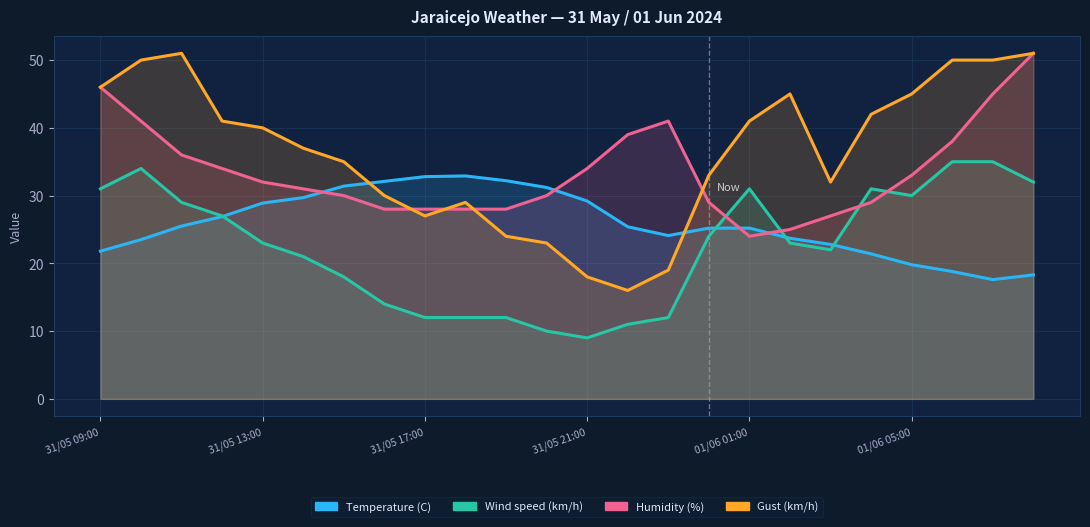

What are all the series names shown in the legend?

Temperature (C), Wind speed (km/h), Humidity (%), Gust (km/h)